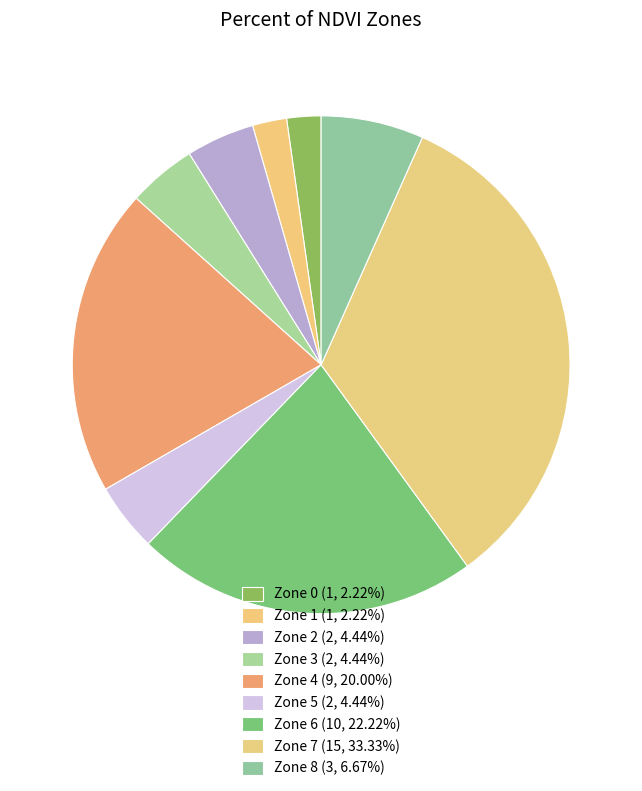

Is Zone 6 the majority of the pie?

No